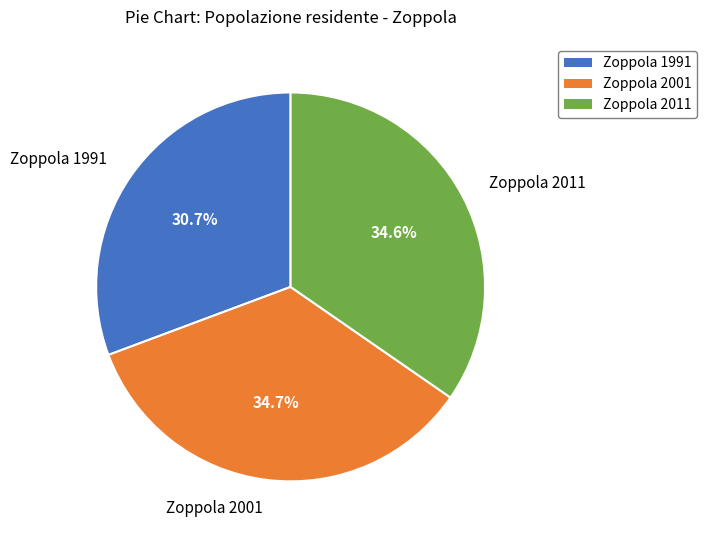

Does any single category account for the majority?

No